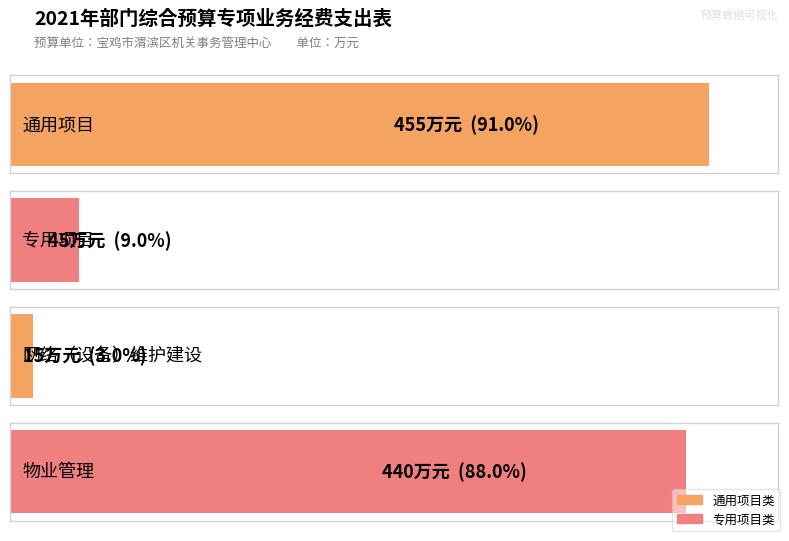

What is the average value?

239